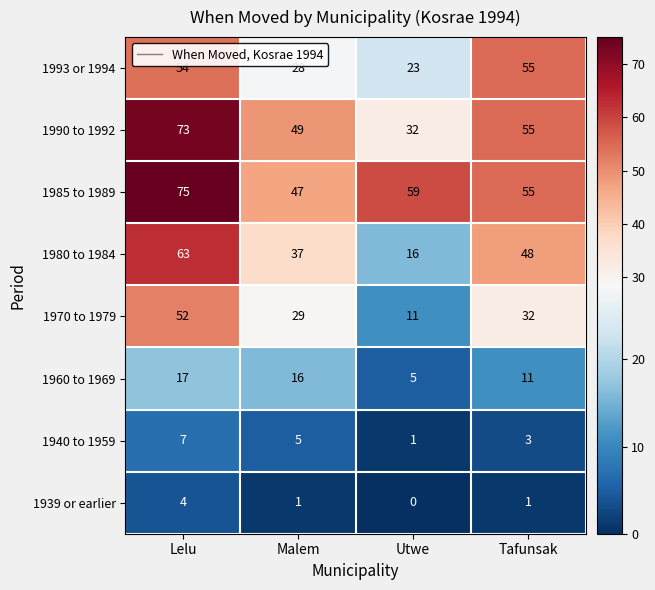

At which category does the chart reach its minimum across all series?

Utwe